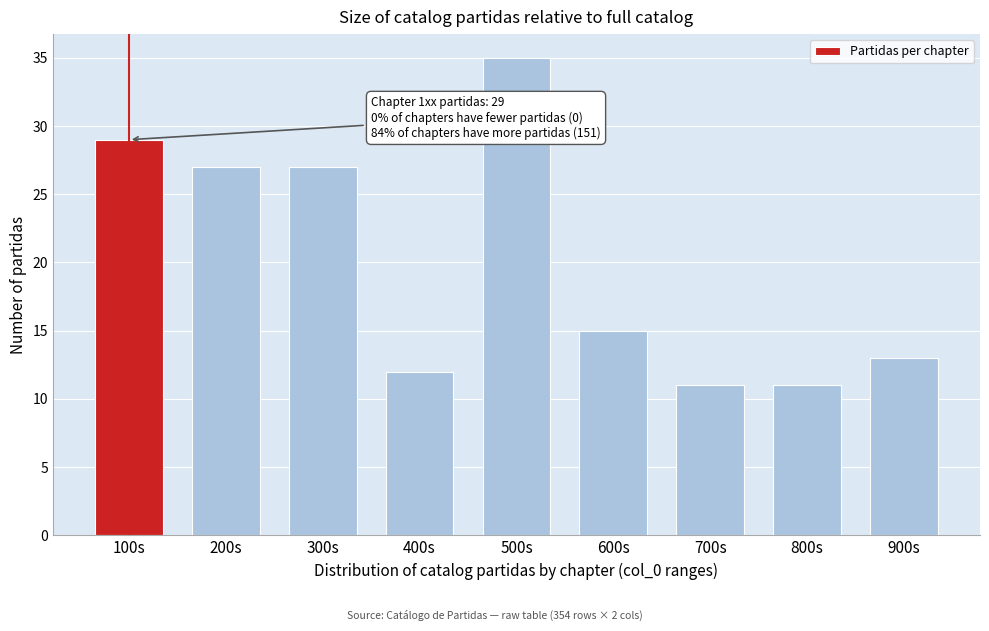

Reading left to right, transcribe all the data shown in this chart.

29	27	27	12	35	15	11	11	13